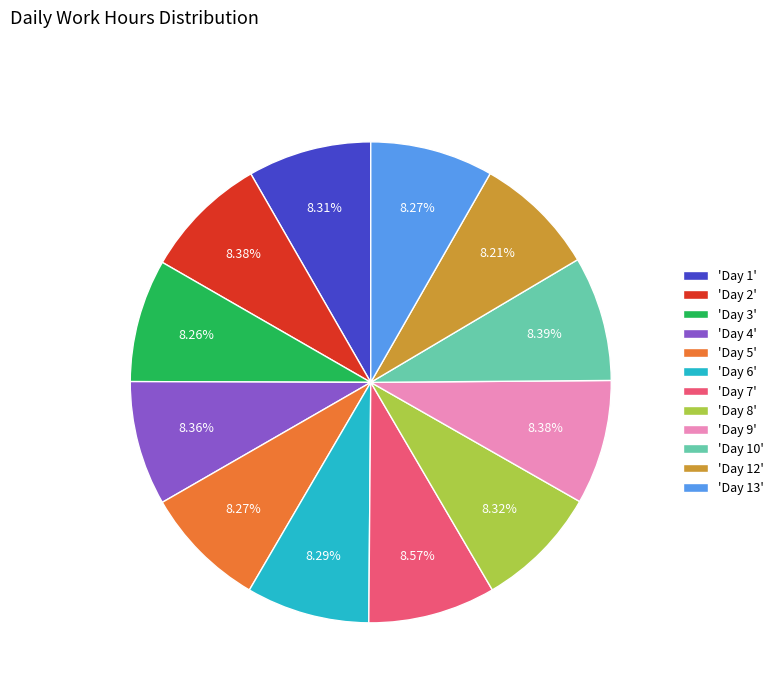

Approximately how many times larger is the value at 'Day 13' compared to 'Day 12'?

1.0